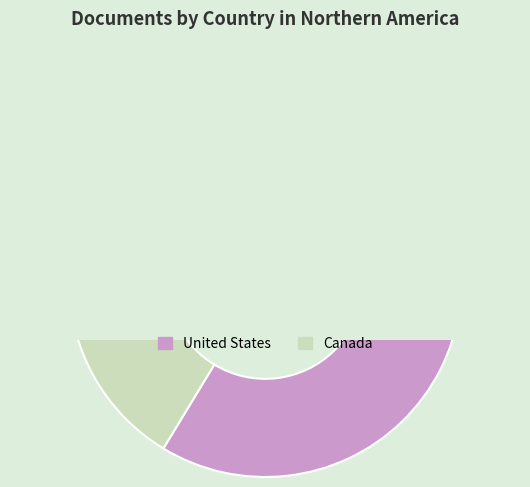

To the nearest percent, what portion does United States represent?

84%